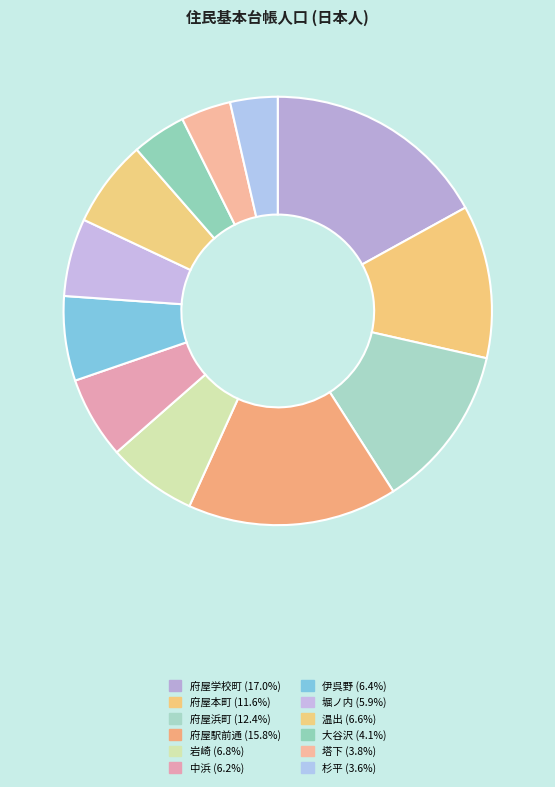

The 杉平 slice represents 1% of the pie. True or false?

False